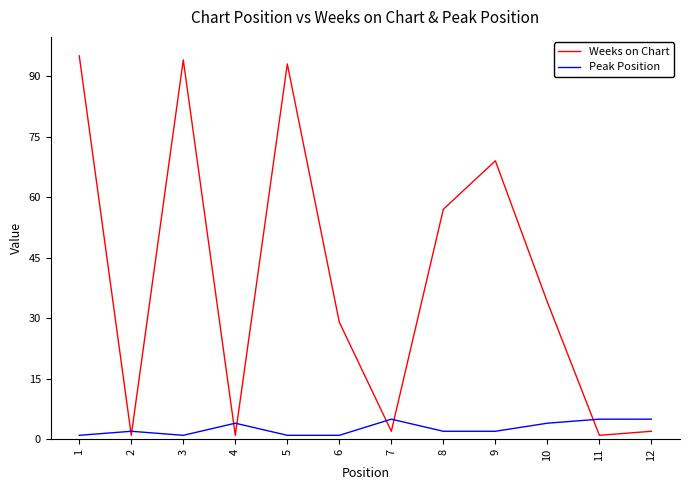

What is the maximum value for Peak Position?

5